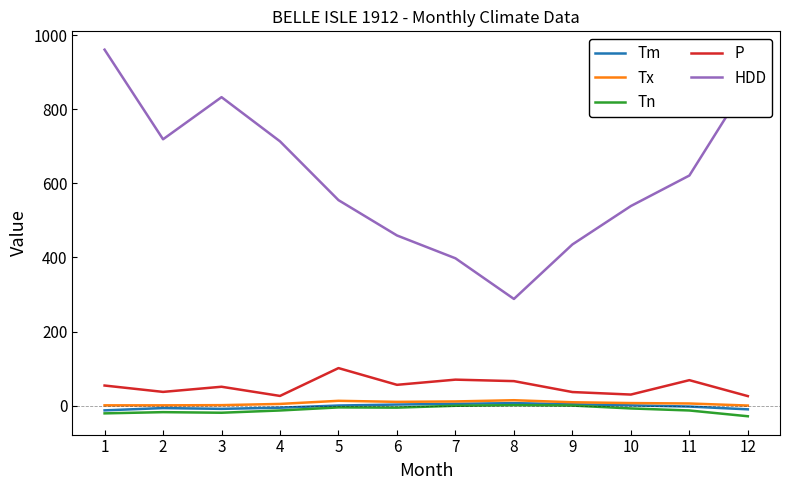

What is the total value across all series at 2?

732.2